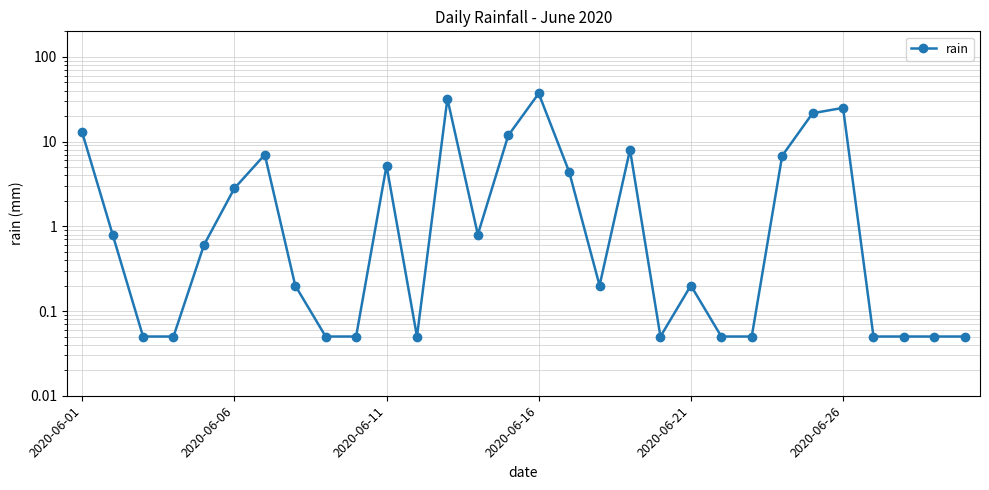

True or false: there are more than 1 points higher than both neighbors.

True